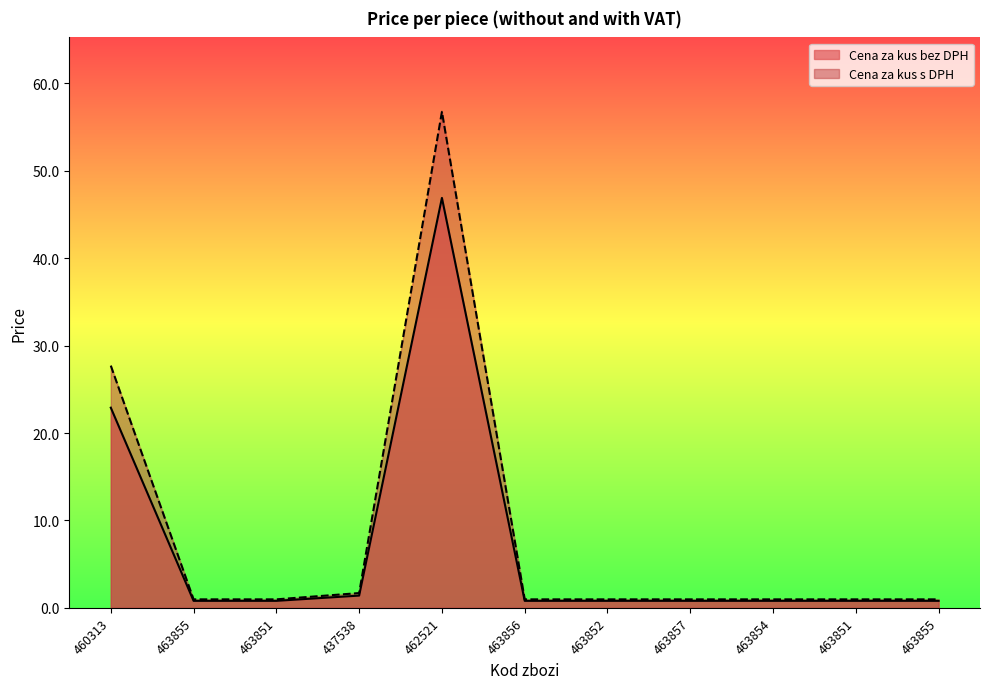

What is the value of the Cena za kus bez DPH point at the 11th from the left?

0.8